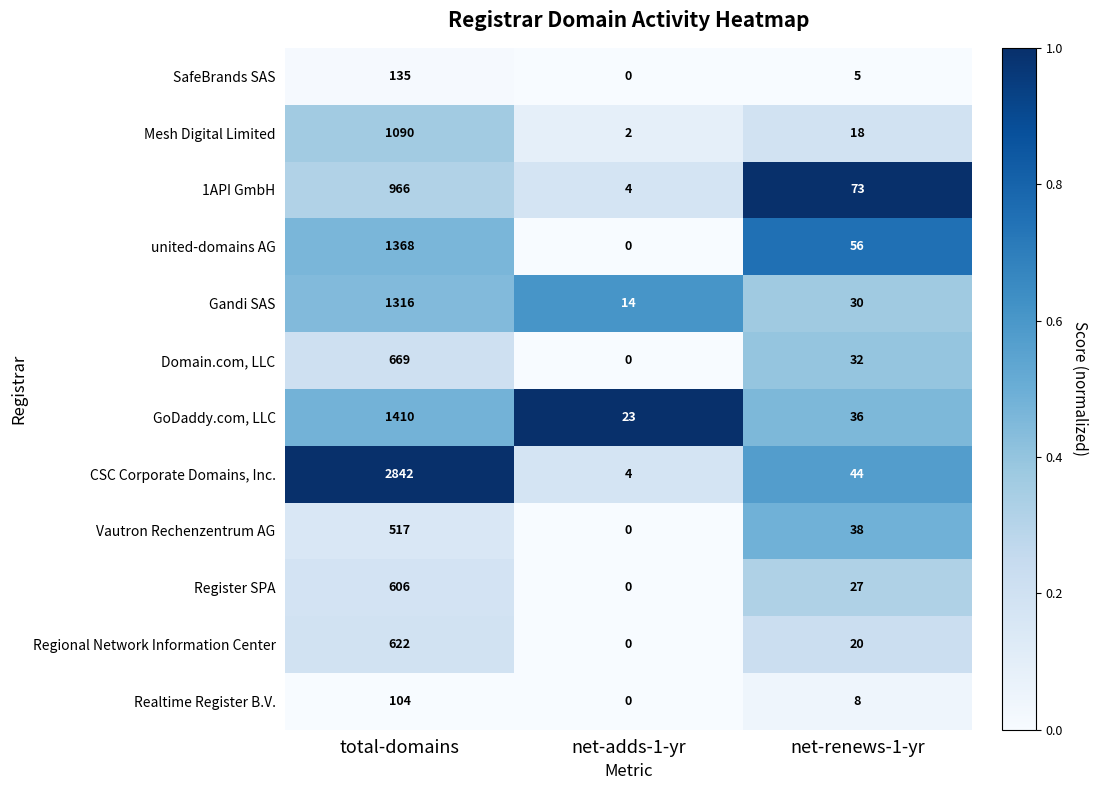

At how many categories does at least one series exceed 0?

3